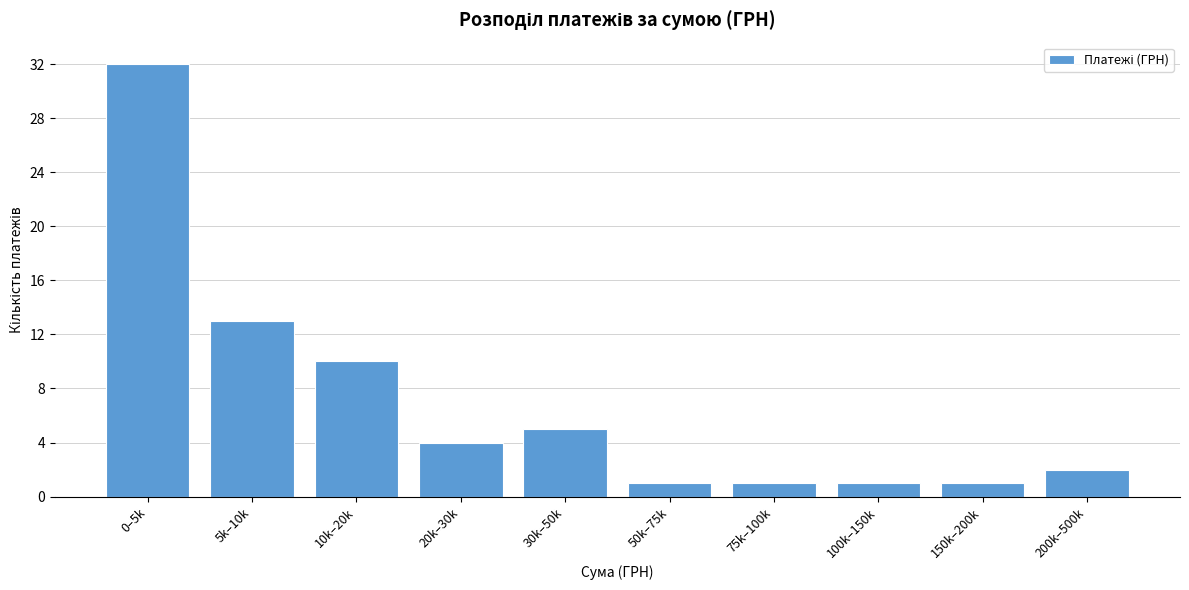

Reading left to right, transcribe all the data shown in this chart.

0–5k=32	5k–10k=13	10k–20k=10	20k–30k=4	30k–50k=5	50k–75k=1	75k–100k=1	100k–150k=1	150k–200k=1	200k–500k=2